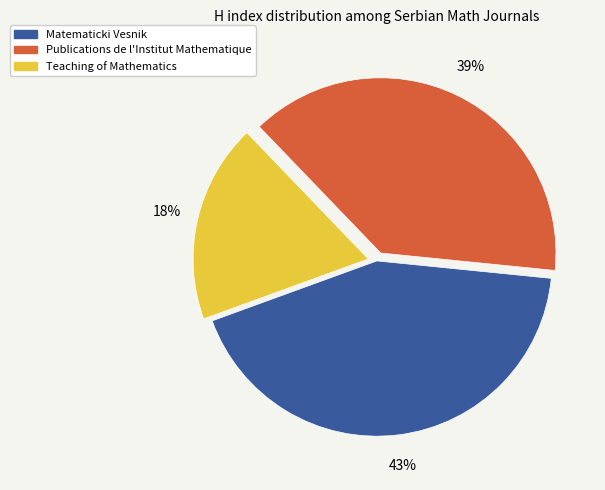

Is there any slice that represents more than half of the pie?

No